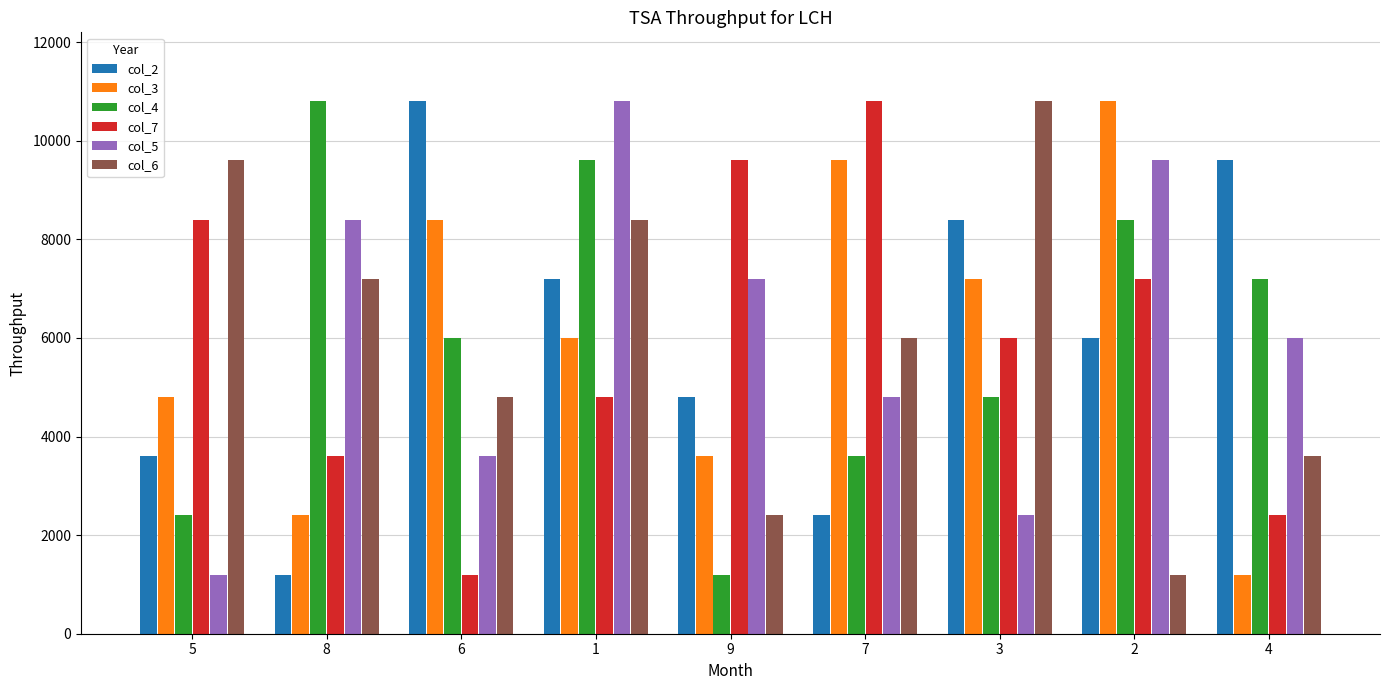

How many groups of bars are there?

9